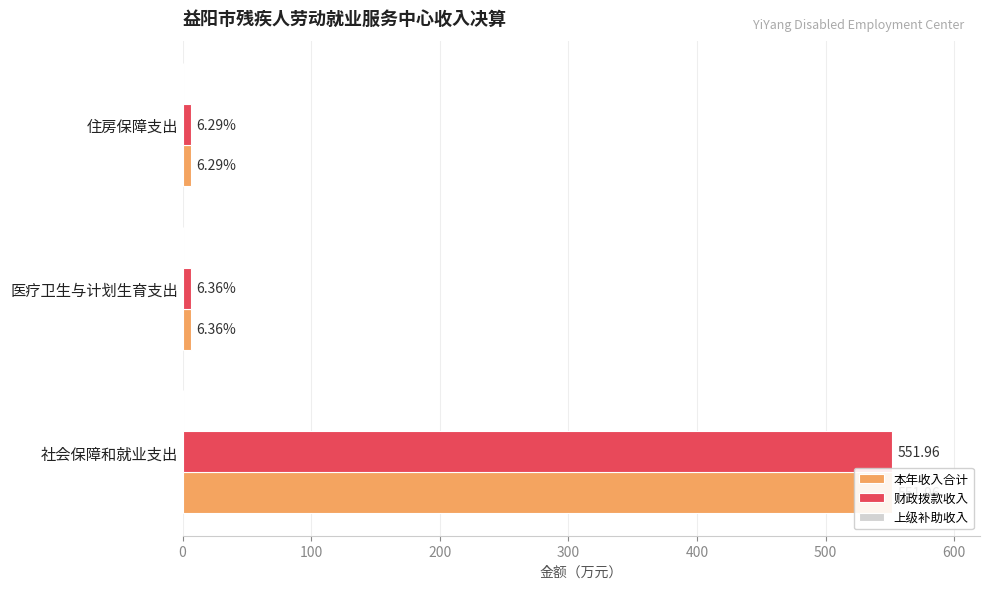

Which series has the widest spread of values?

本年收入合计